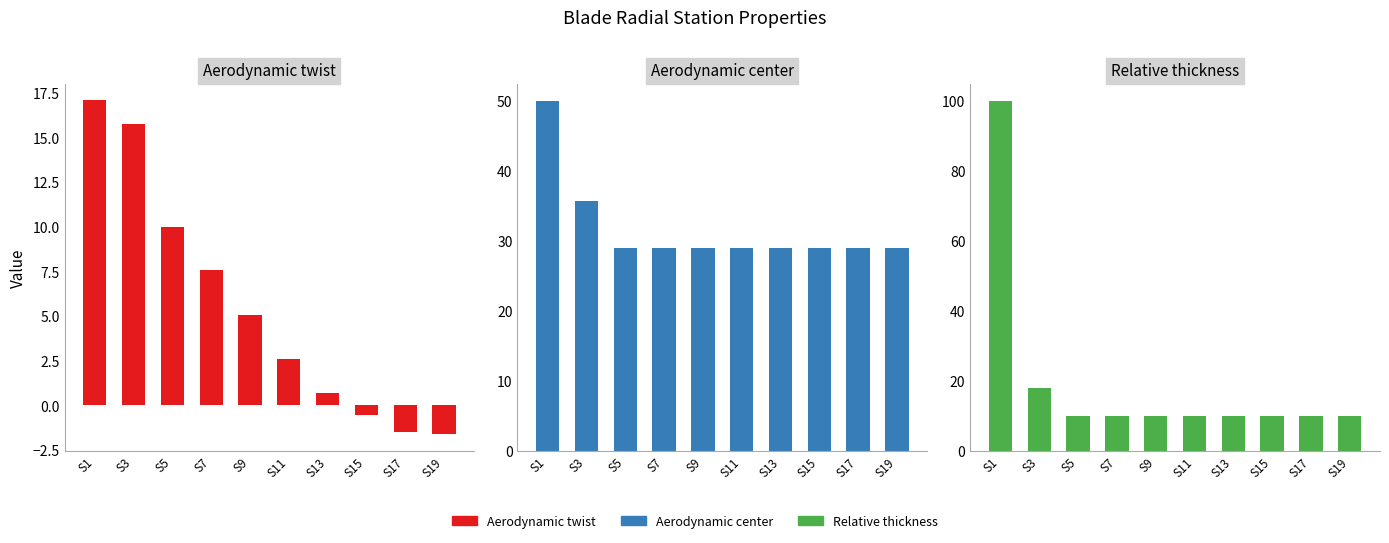

What is the difference between the second highest and second lowest values in the Aerodynamic center series?

6.8